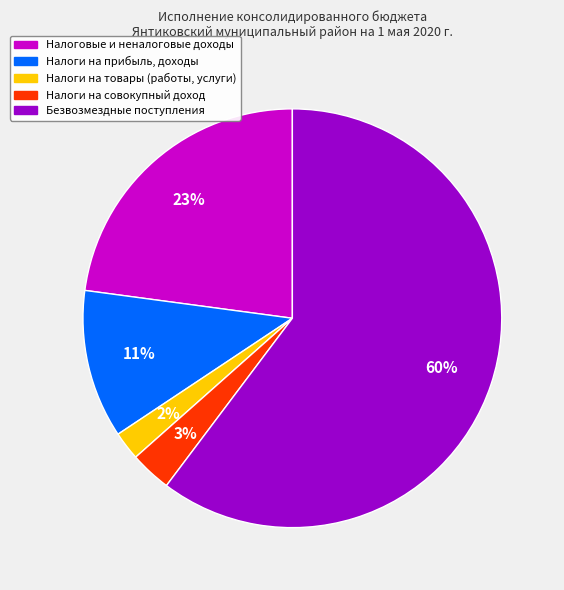

Count the number of slices in the pie.

5